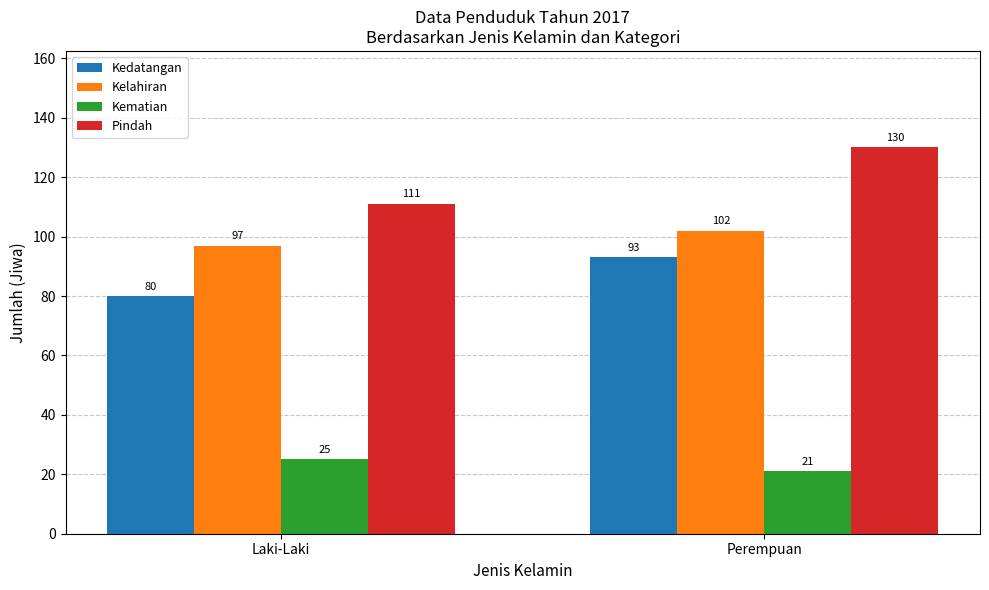

The value of Kedatangan at Laki-Laki is 17. True or false?

False